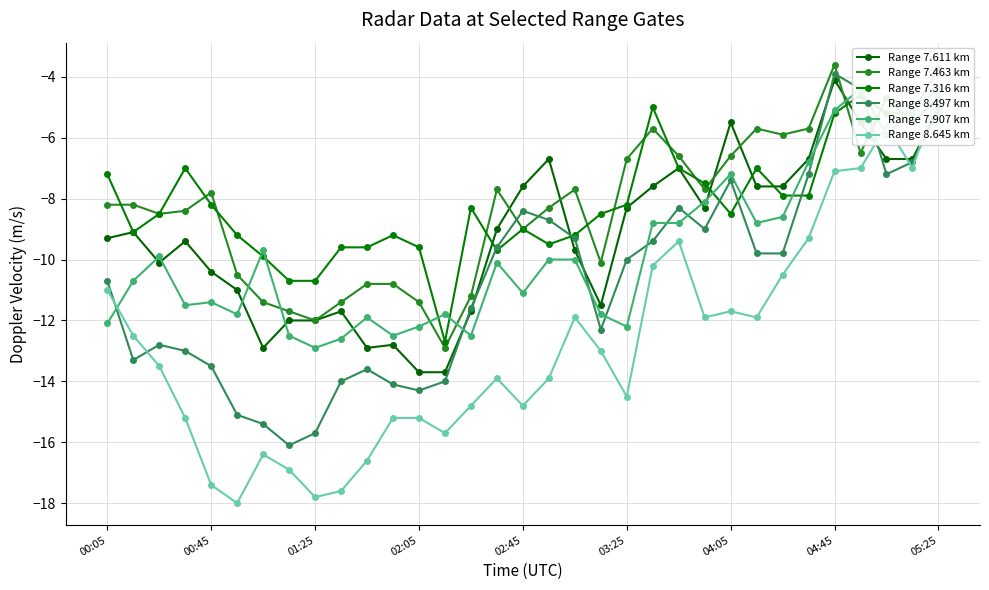

At which label does Range 8.497 km first exceed -10?

15